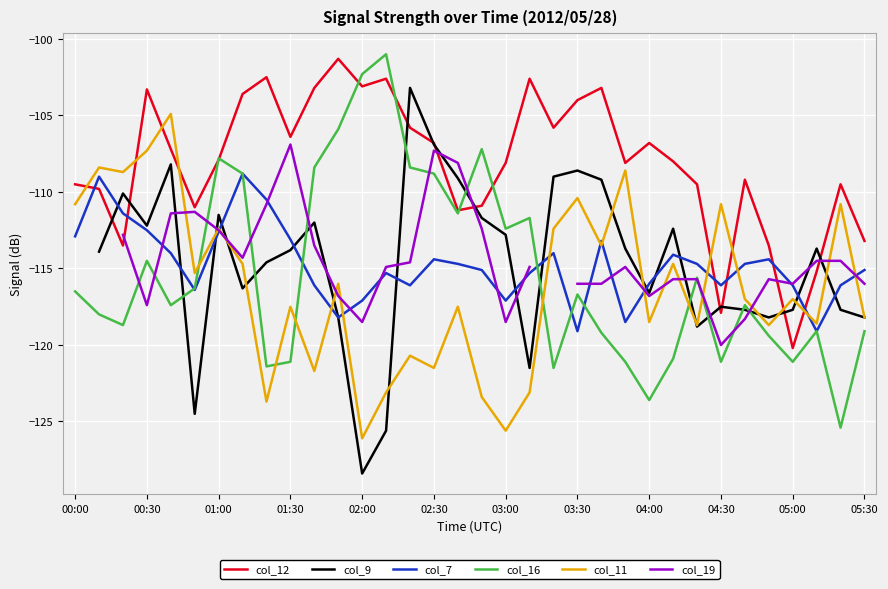

At which label does col_12 reach its minimum?

05:00